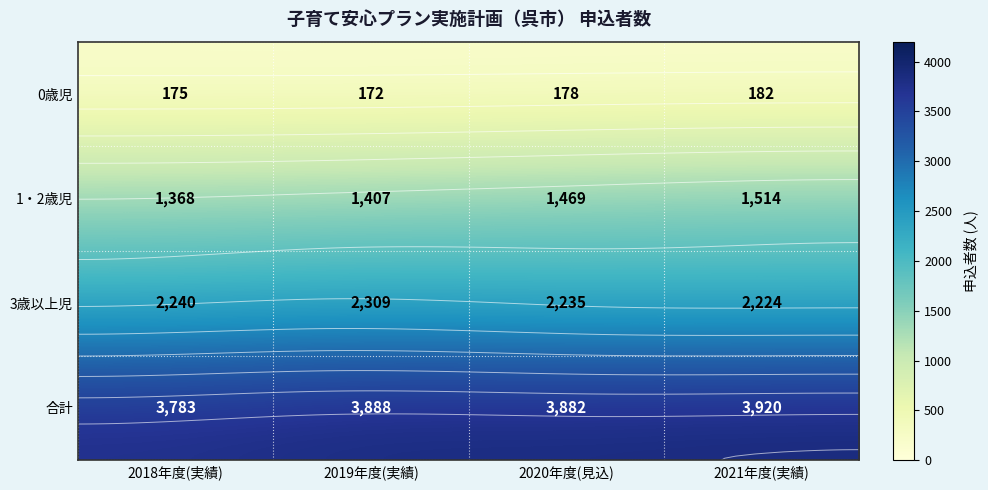

The value of 合計 at 2021年度(実績) is 3920. True or false?

True